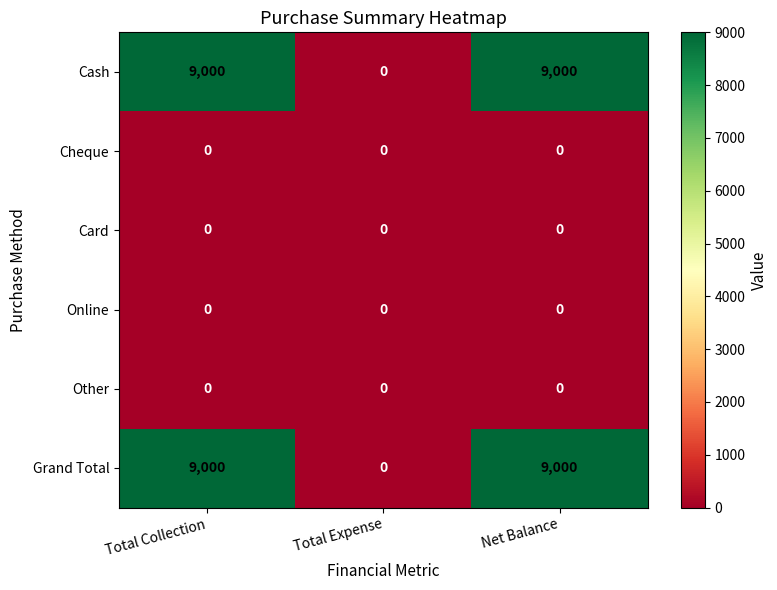

What is the total value across all series at Total Collection?

18000